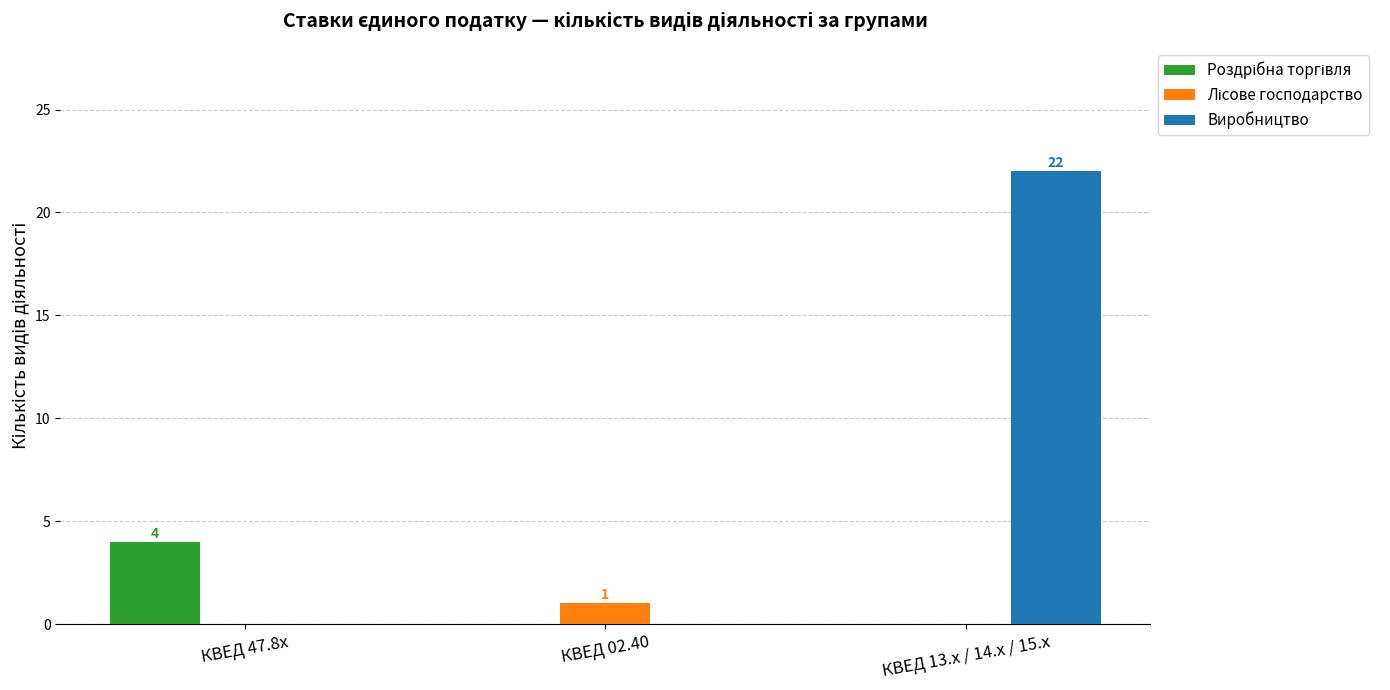

What is the greatest value displayed?

22